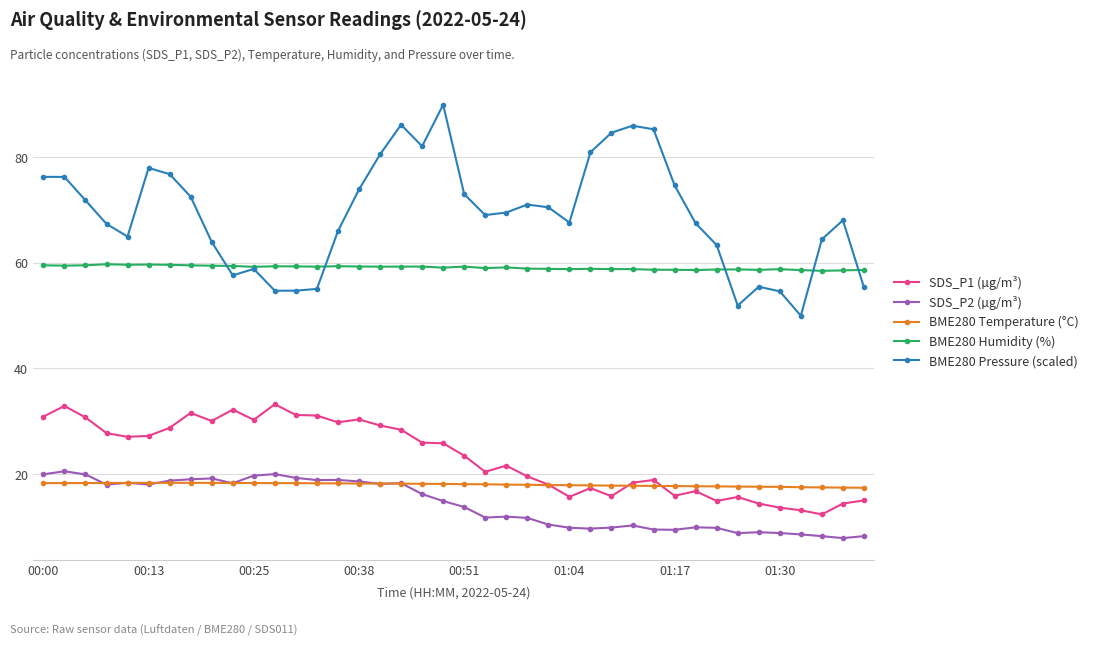

True or false: BME280 Pressure (scaled) and SDS_P2 (µg/m³) intersect in this chart.

False